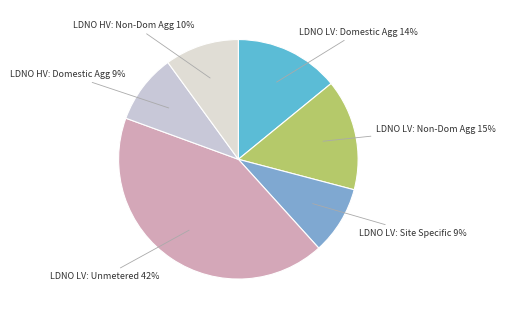

How many segments does this pie chart have?

6